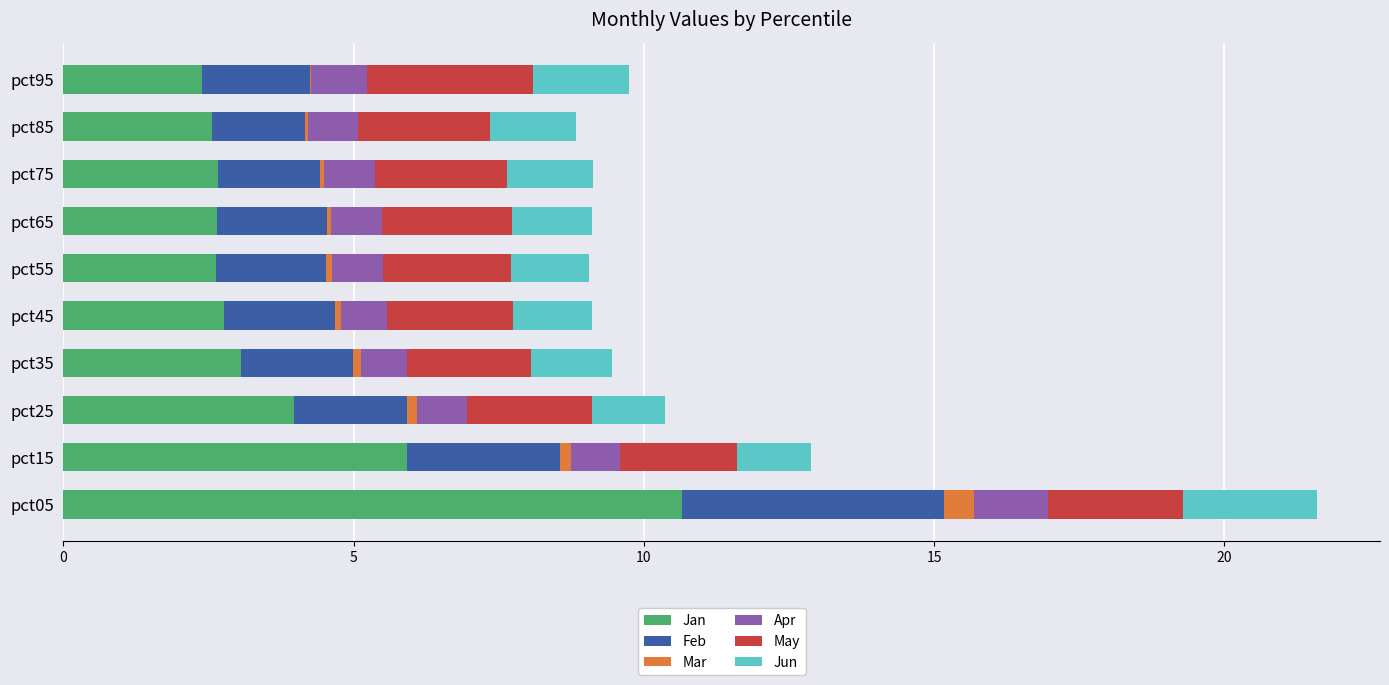

What is the maximum value for Jan?

10.6